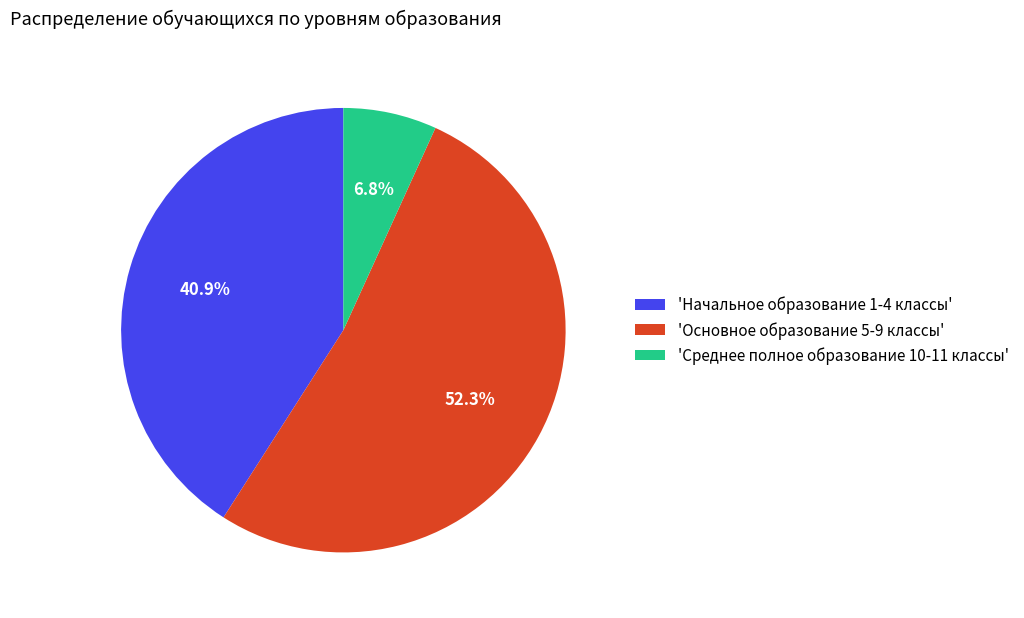

Which category has the smallest portion of the pie?

'Среднее полное образование 10-11 классы'